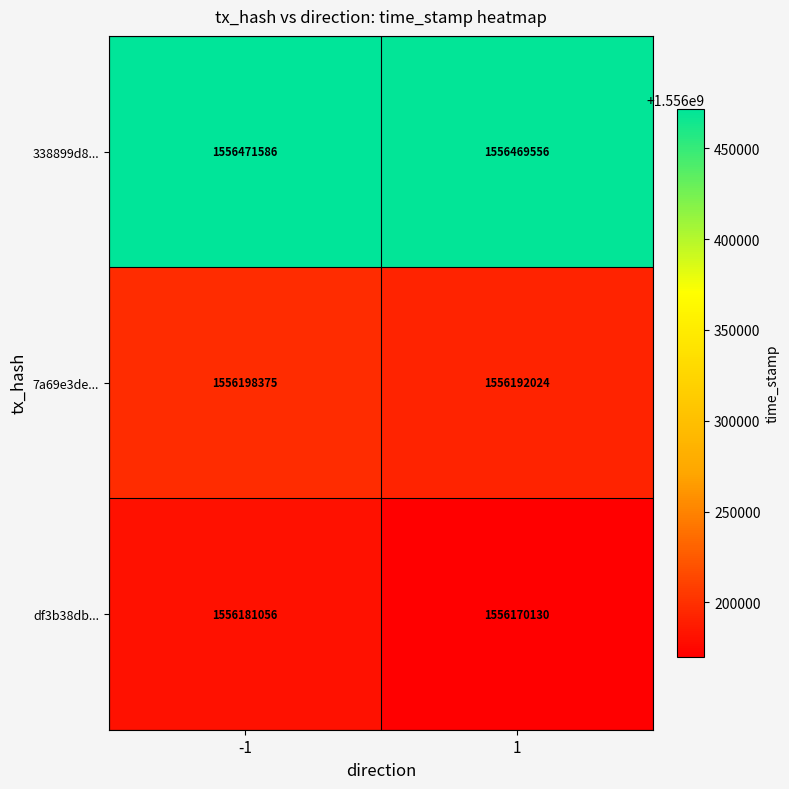

What is the spread (max minus min) of values at -1?

290530